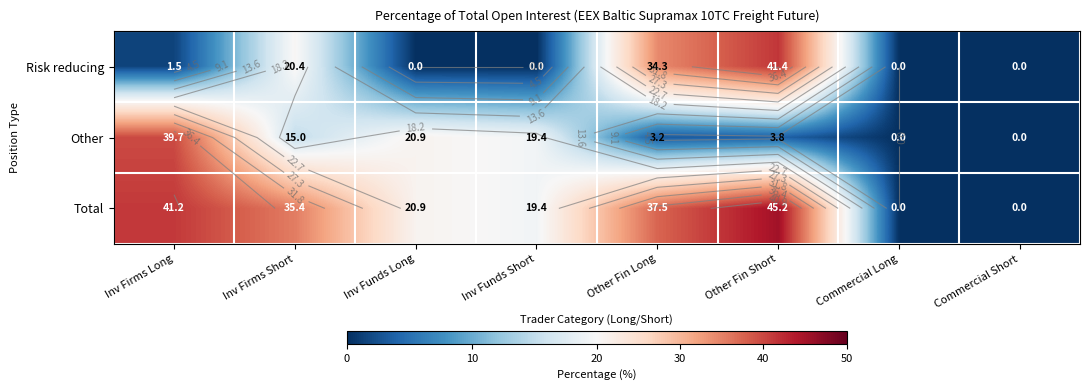

How many positive values does the Other series have?

6